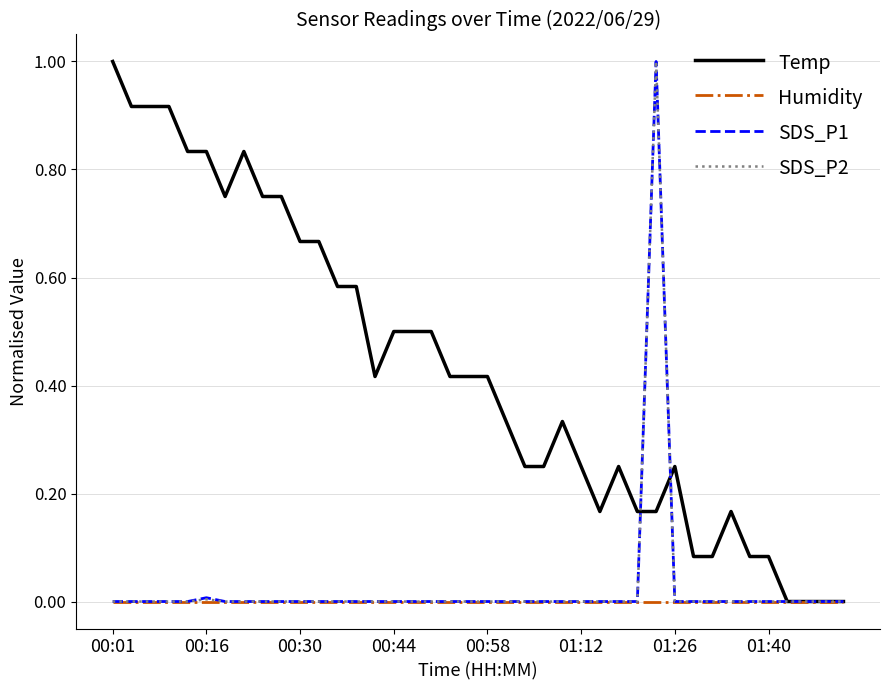

Which series has the largest total across all categories?

Temp